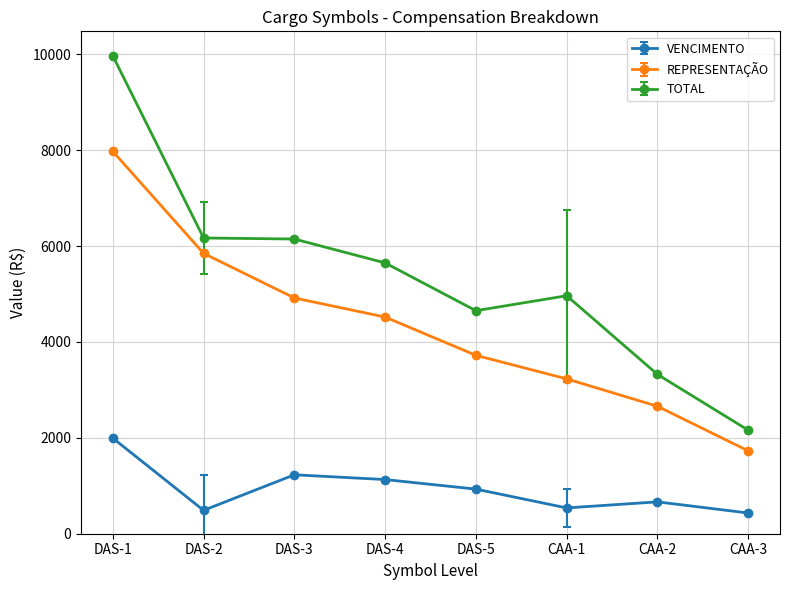

Is it true that TOTAL equals 2992.6 at DAS-3?

False